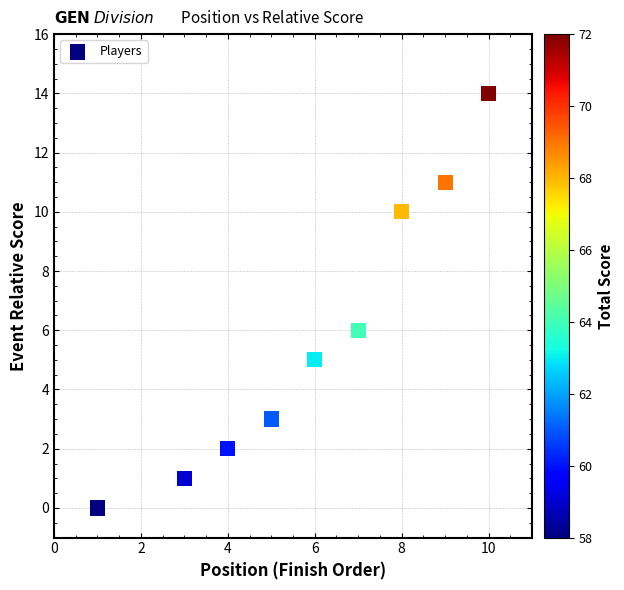

What Y value in the scatter plot is closest to 7?

6